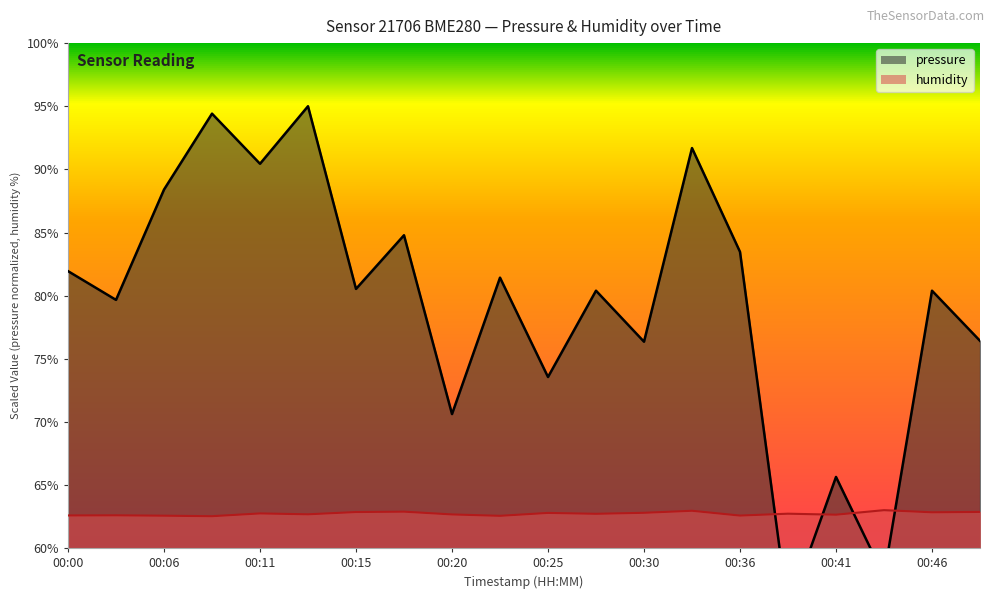

The value of humidity at 00:33 is 63.0. True or false?

True